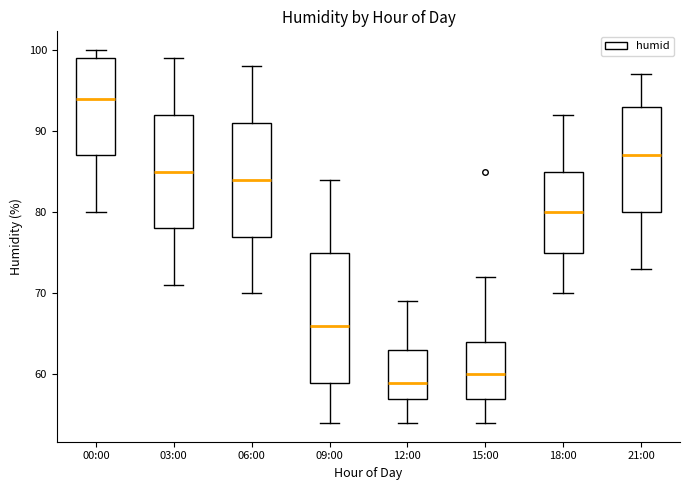

Which box has the highest median line?

00:00